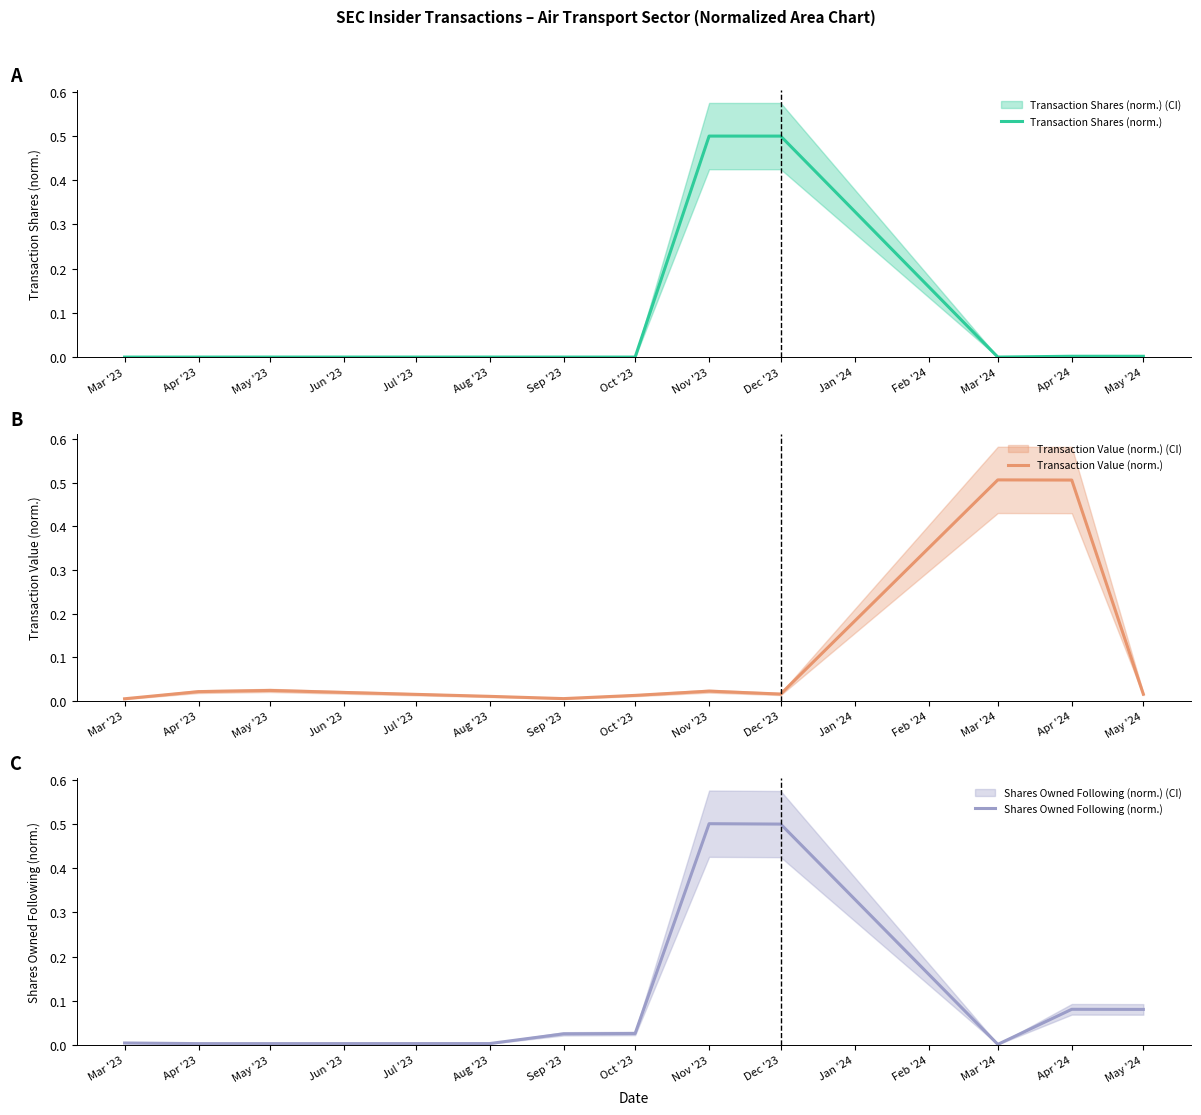

The value of Transaction Shares (norm.) at Dec '23 is 0.5. True or false?

True